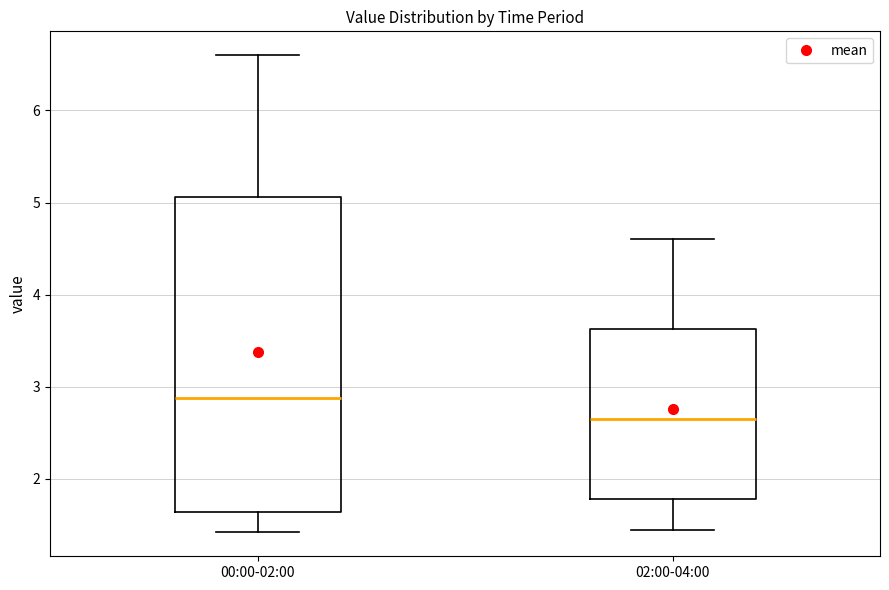

Reading left to right, transcribe this box plot: for each box, give where its median line is, the range the box spans, and where its two whiskers end, as read against the y-axis. The values are not printed on the chart, so give them approximately, as read against the axis.

00:00-02:00: median 2.9, box 1.6 to 5.1, whiskers 1.4 to 6.6
02:00-04:00: median 2.7, box 1.8 to 3.6, whiskers 1.5 to 4.6